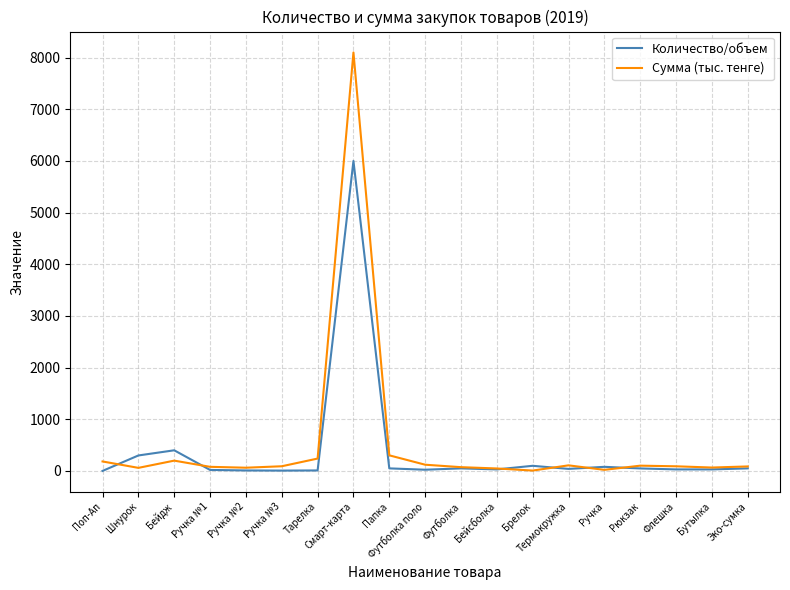

At which label does Количество/объем reach its peak?

Смарт-карта